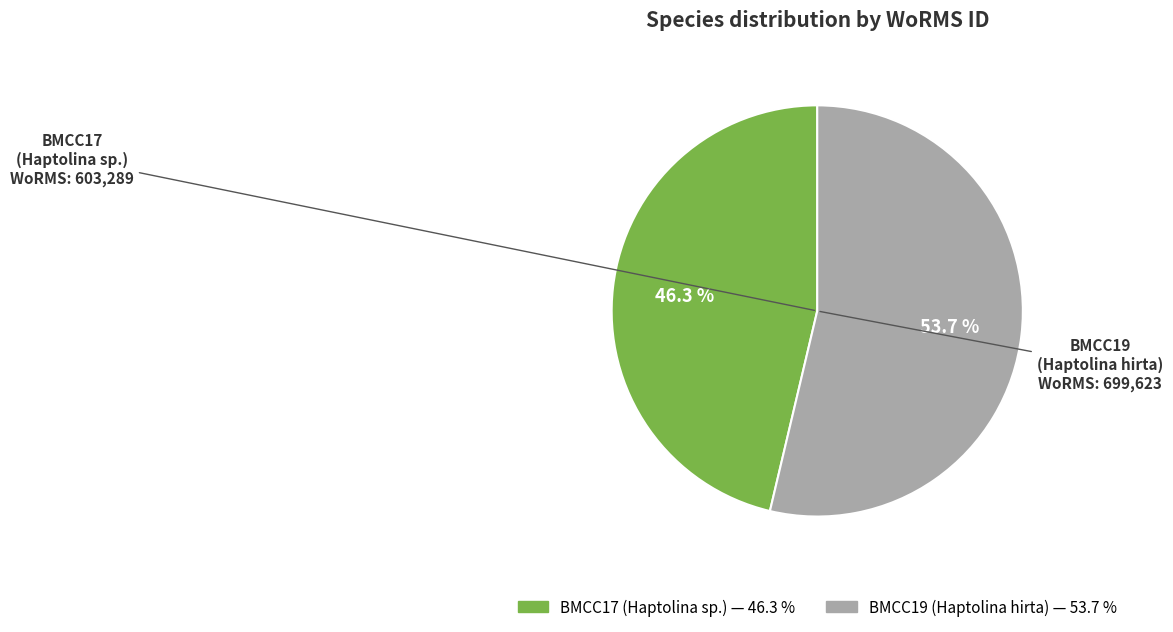

Is there any slice that represents more than half of the pie?

Yes